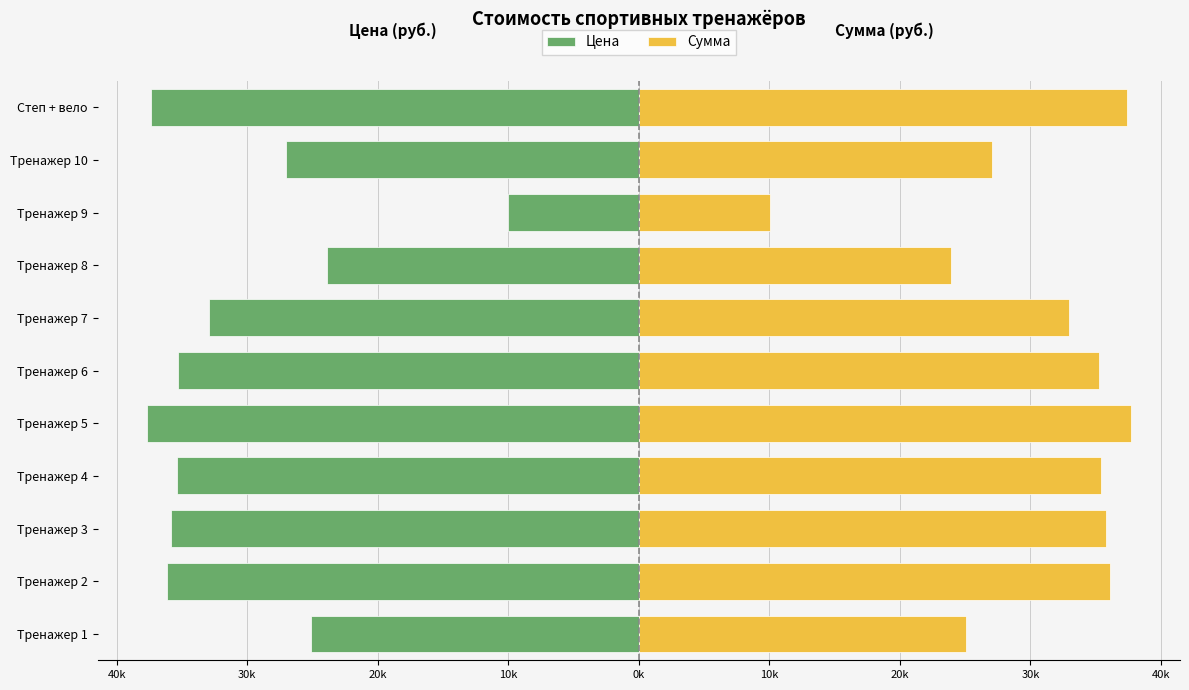

What is the greatest value displayed?

37690